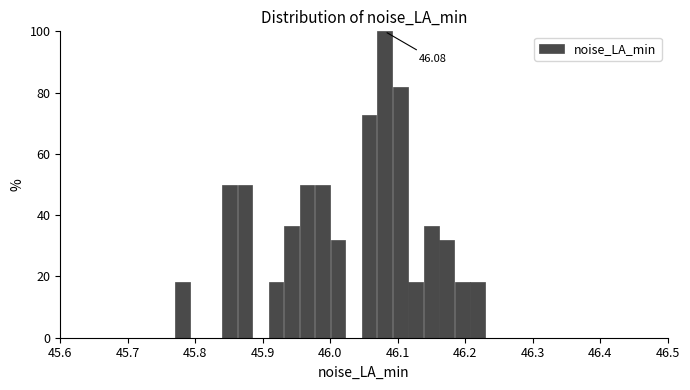

Around what value on the x-axis is the tallest bar? Give the approximate position of its centre, as read against the axis.

46.08